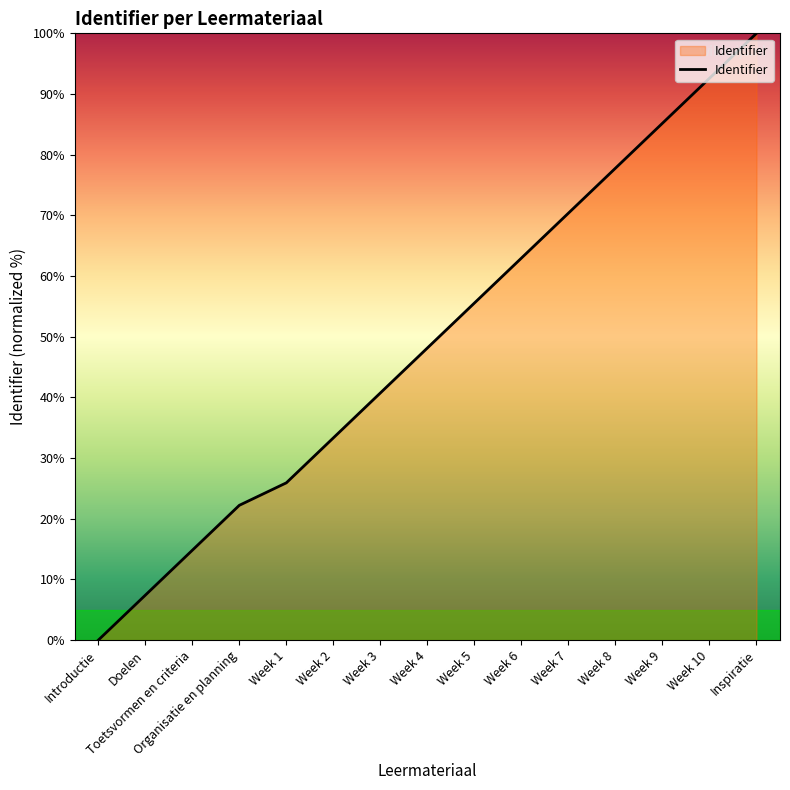

How many values are below 48?

7